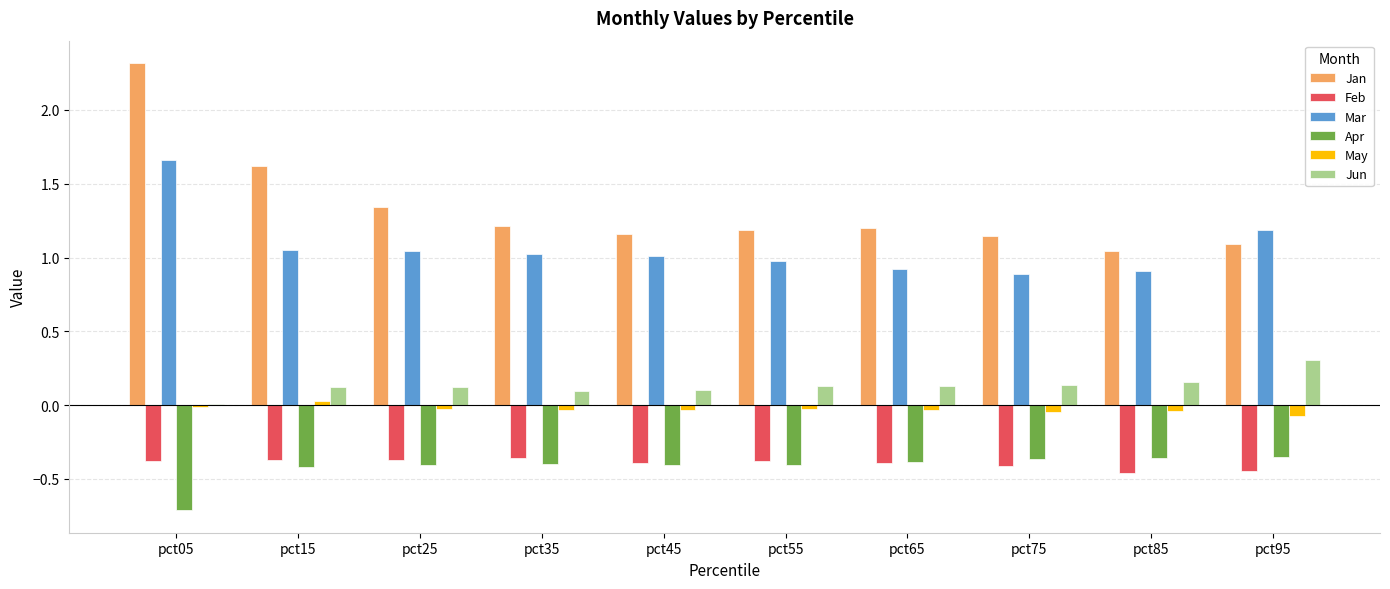

Where is Jun nearest to the value 0?

pct05